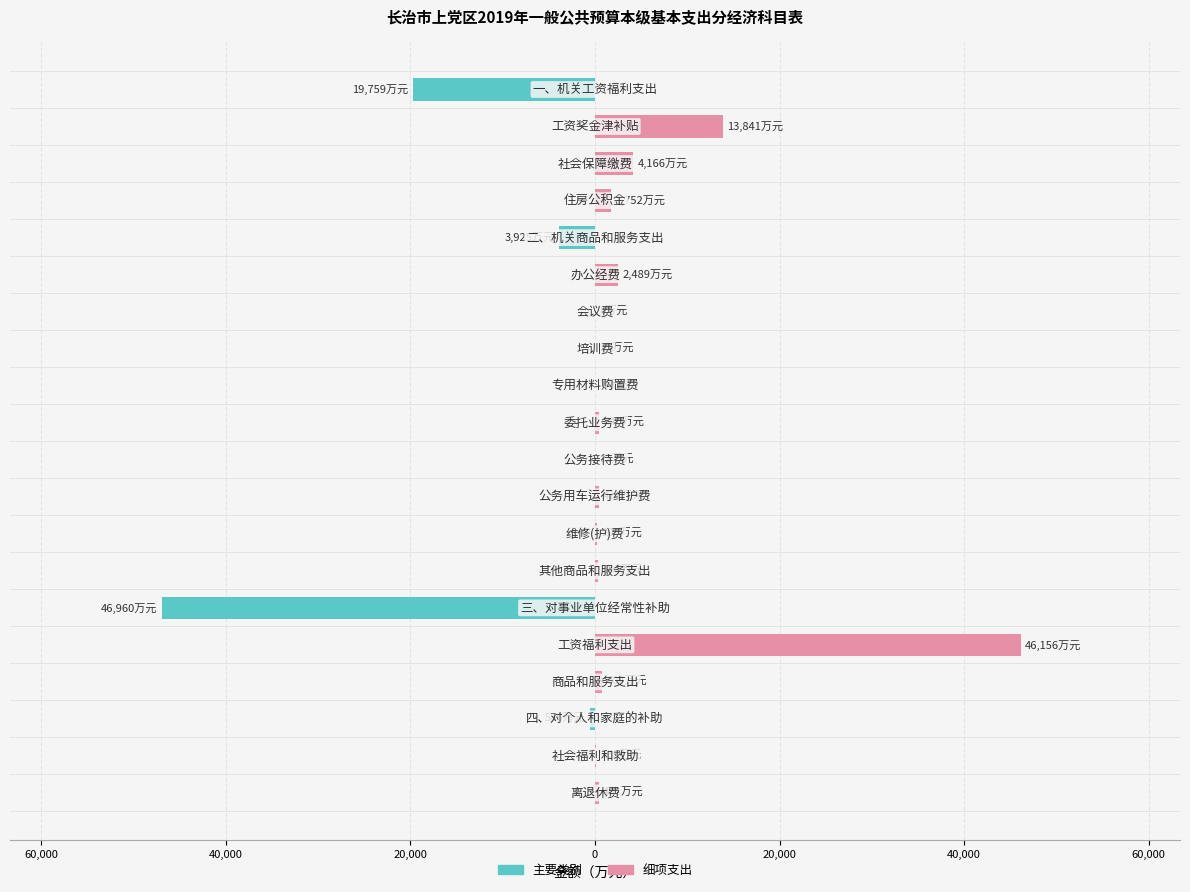

How many bars are there in total?

40